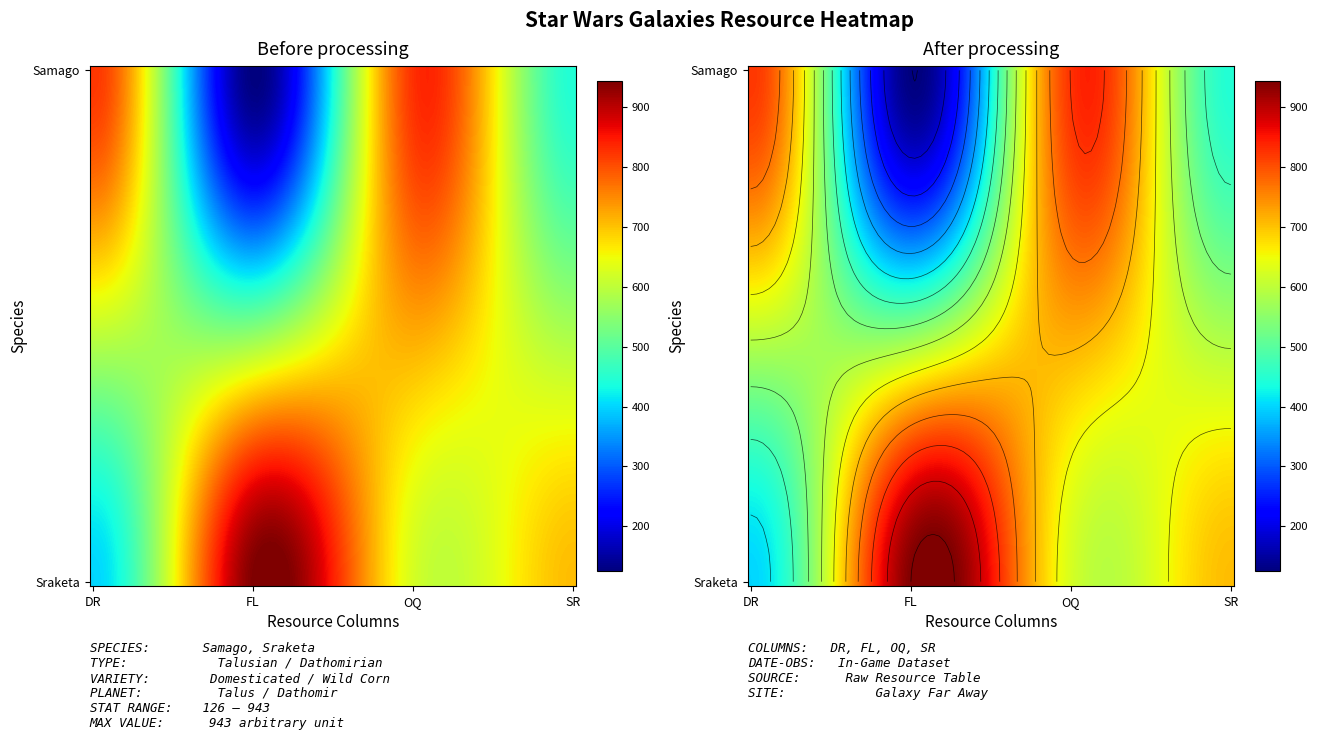

The Samago series shows 126 at 1. True or false?

True